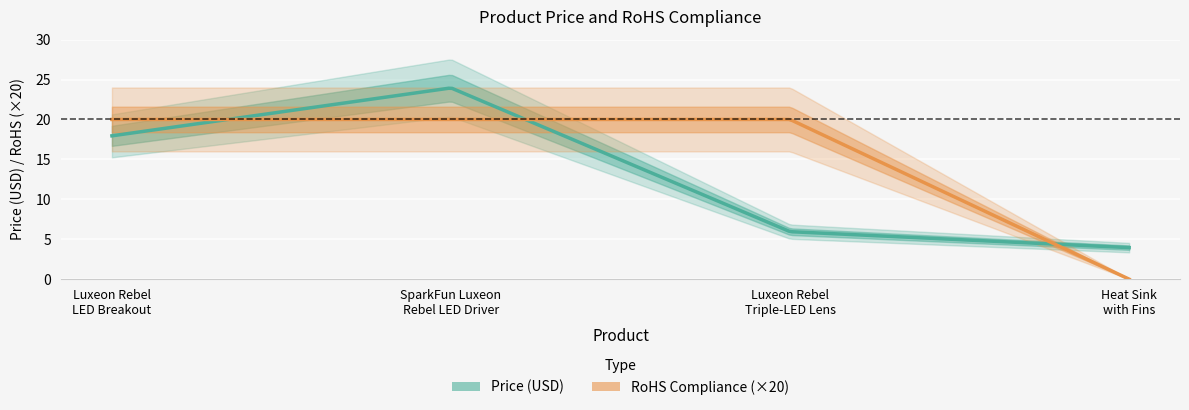

Reading left to right, list all the values displayed in this chart.

Price (USD): 17.9	23.9	6.0	4.0
RoHS Compliance: 1.0	1.0	1.0	0.0